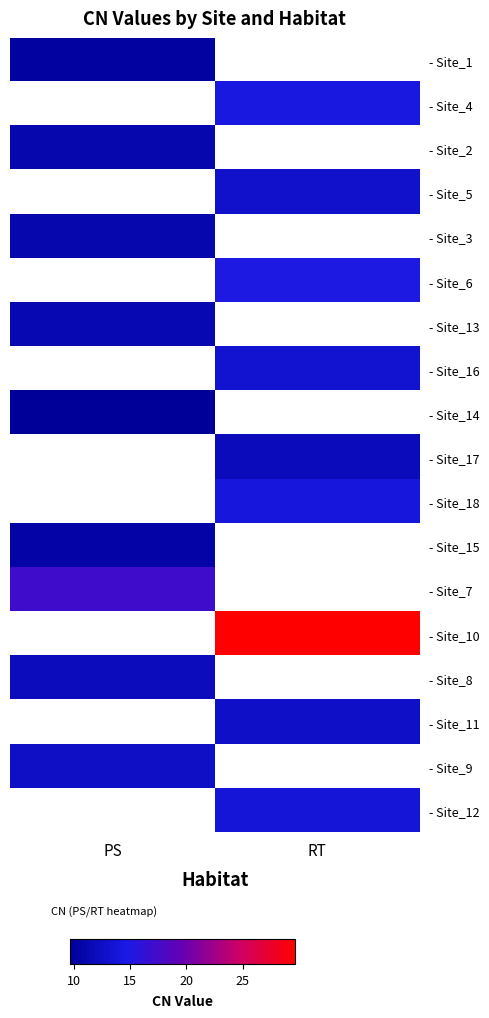

The value of - Site_16 at RT is 4.4. True or false?

False